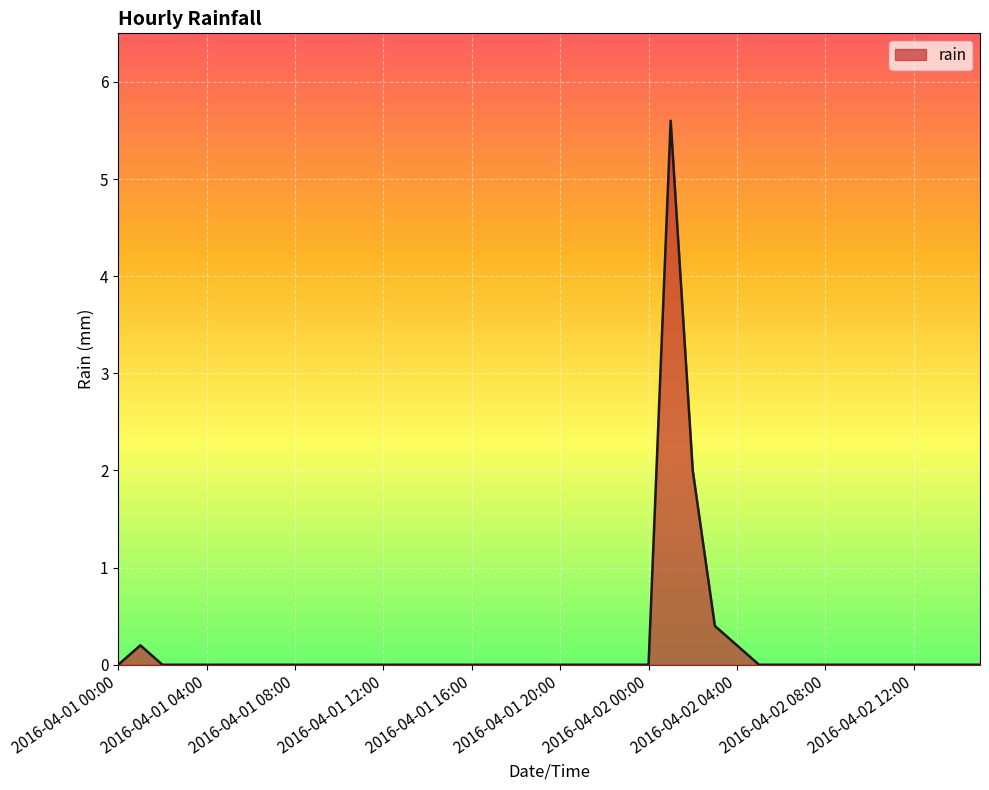

What is the greatest value displayed?

5.6